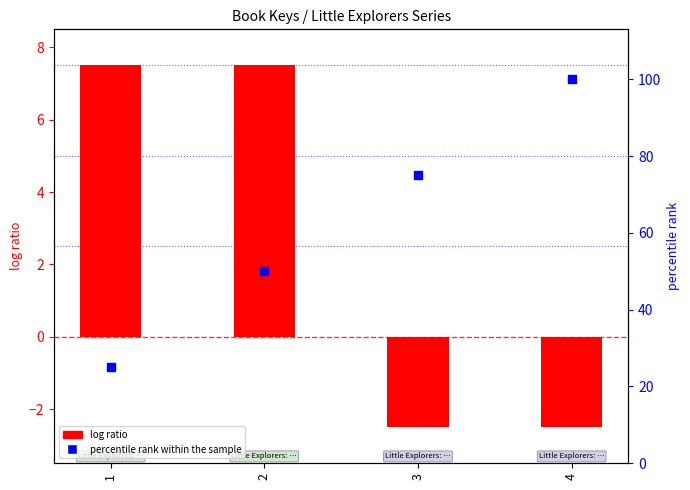

At which category is the sum across all series the highest?

4